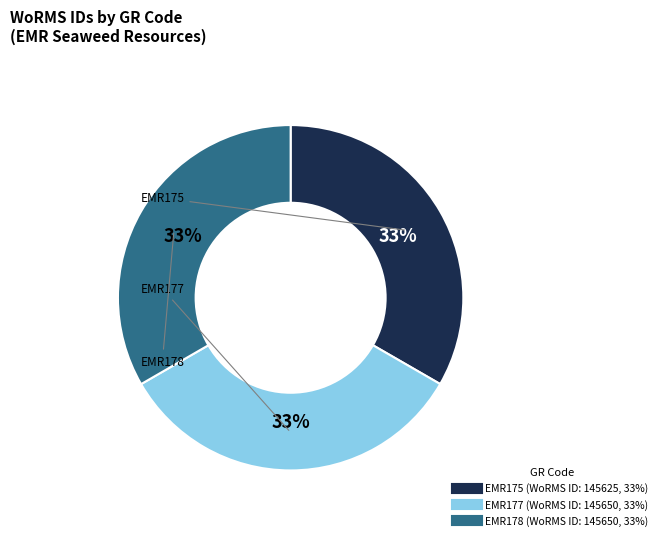

Is it true that EMR178 is 33% of the pie?

True